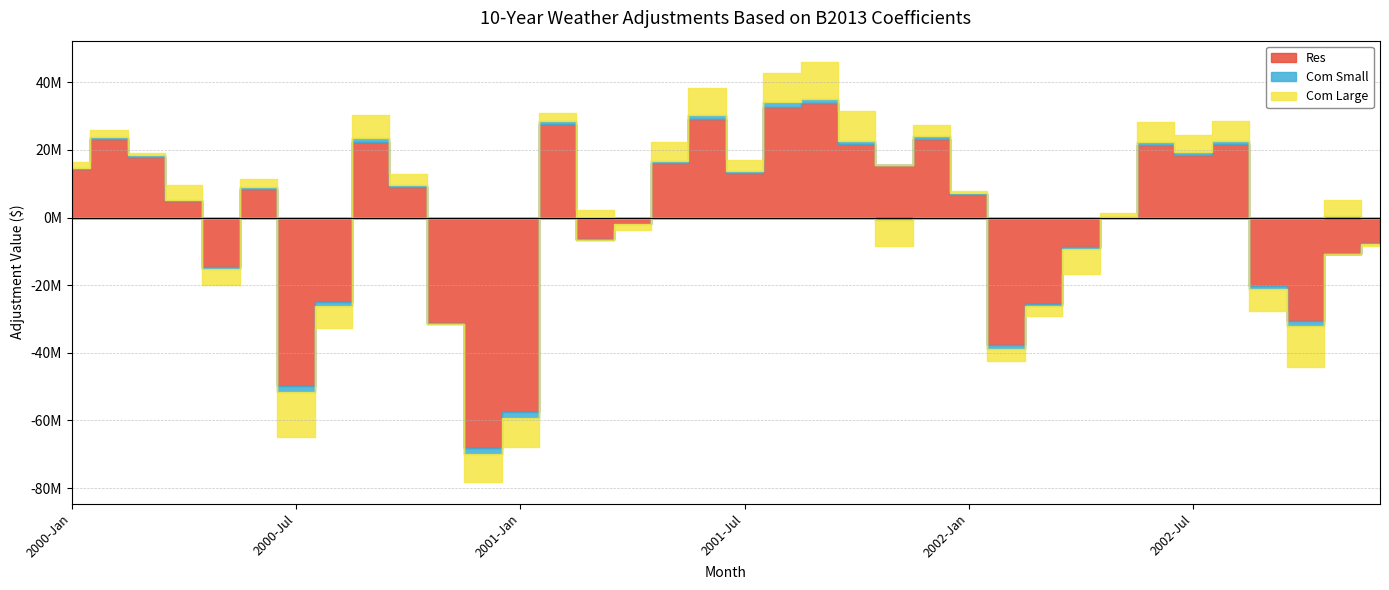

True or false: Com Small and Res intersect in this chart.

True